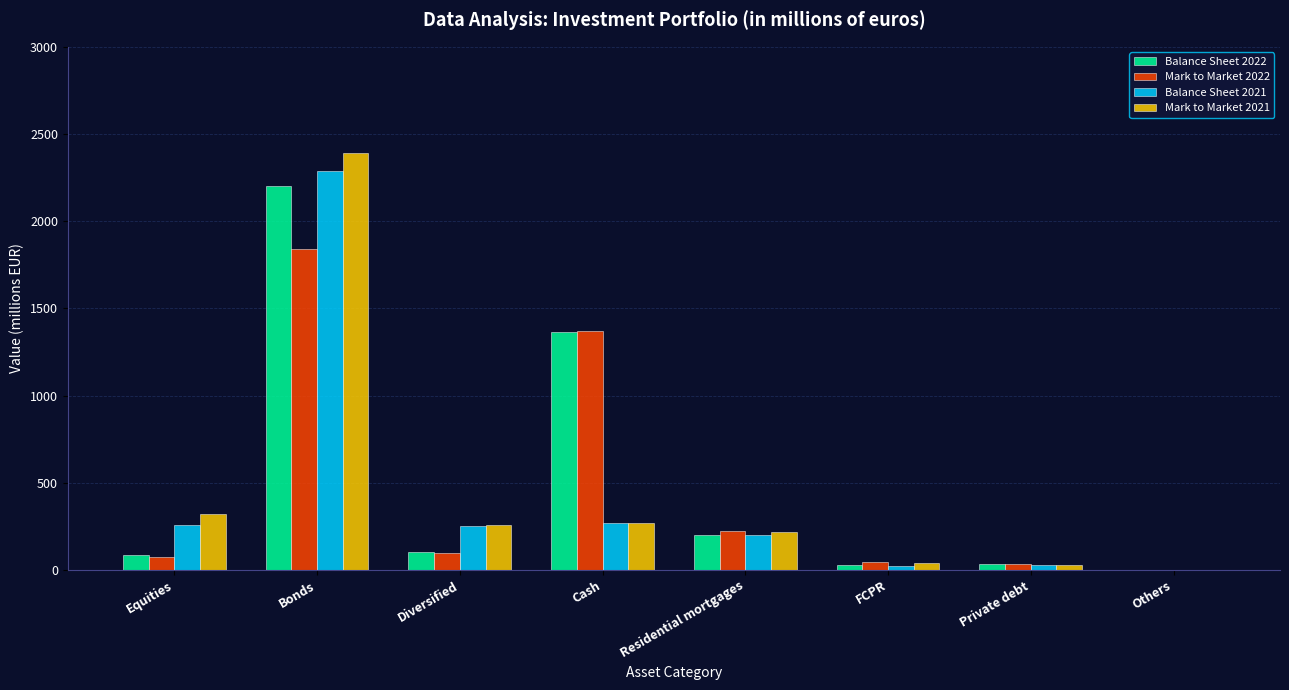

What is the sum of all Mark to Market 2021 values?

3517